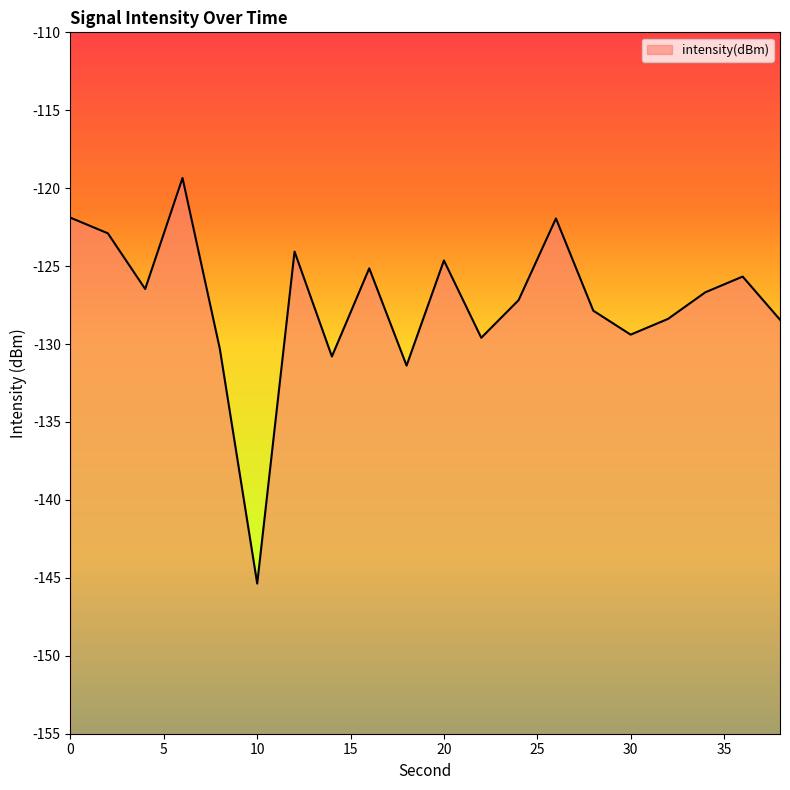

Is it true that the value at 28 is -127.9?

True